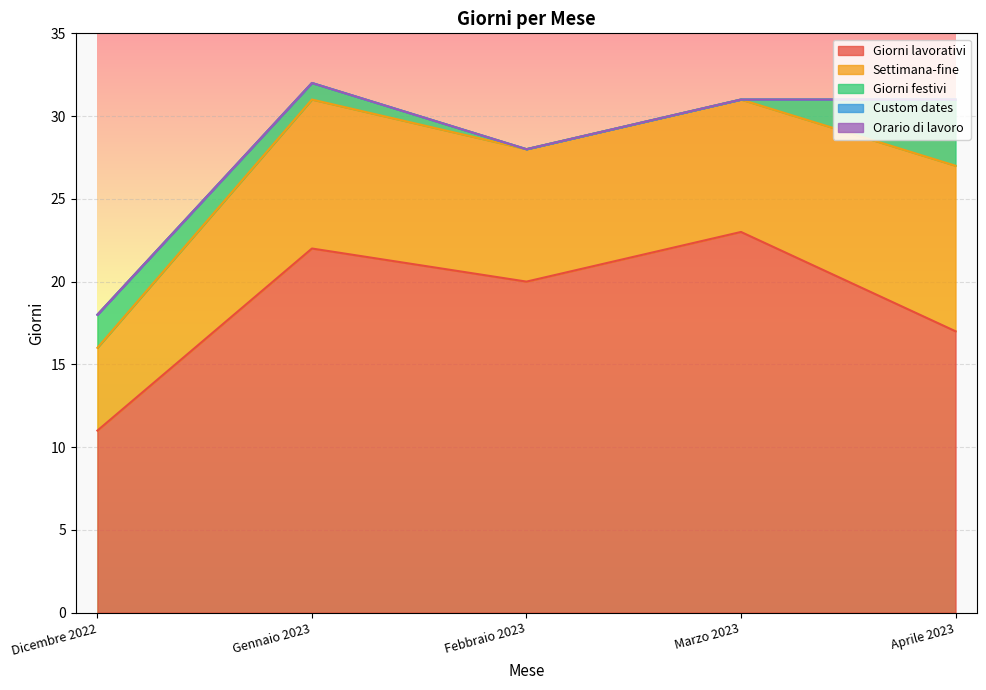

How many data points in Settimana-fine are above 8?

2